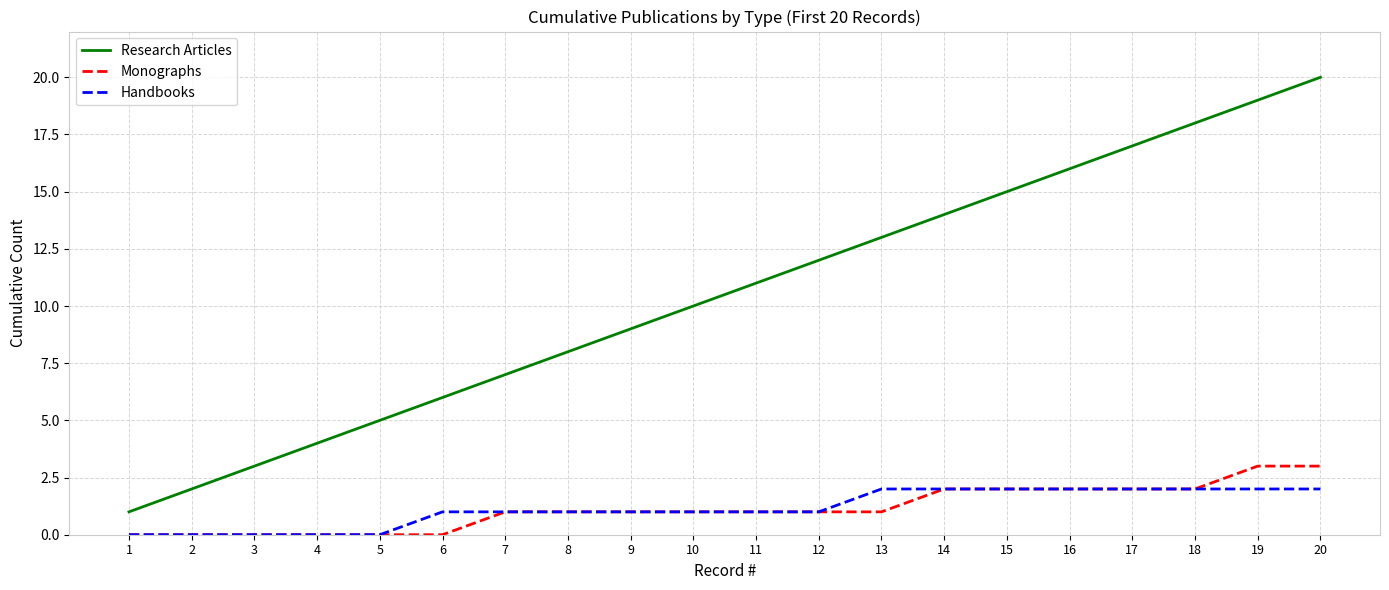

Is it true that Monographs equals -2 at 4?

False